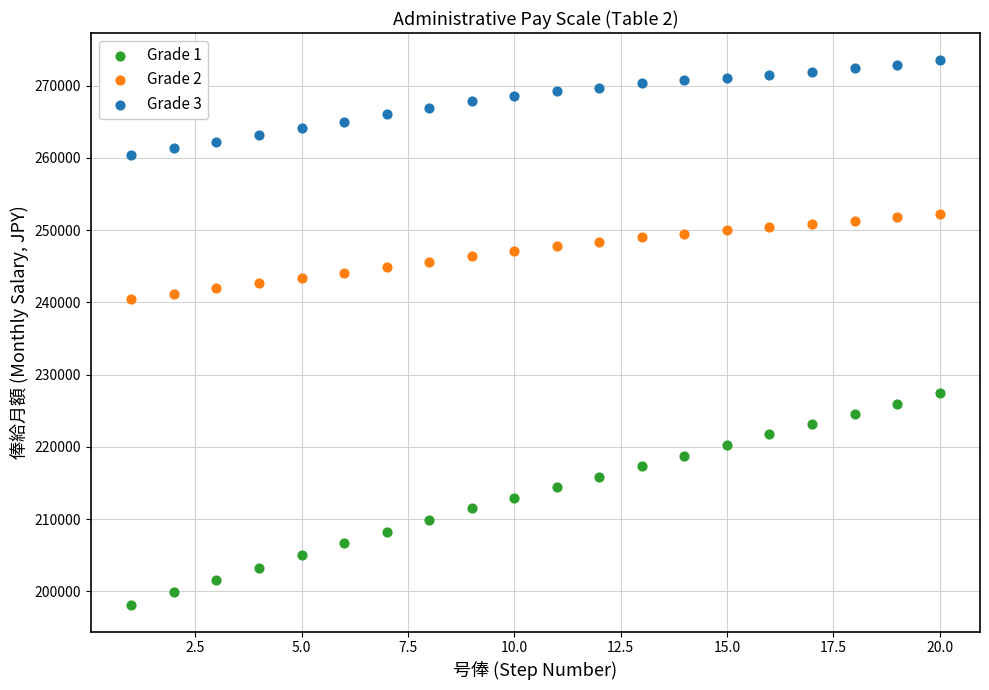

Which series reaches the maximum Y coordinate?

Grade 3